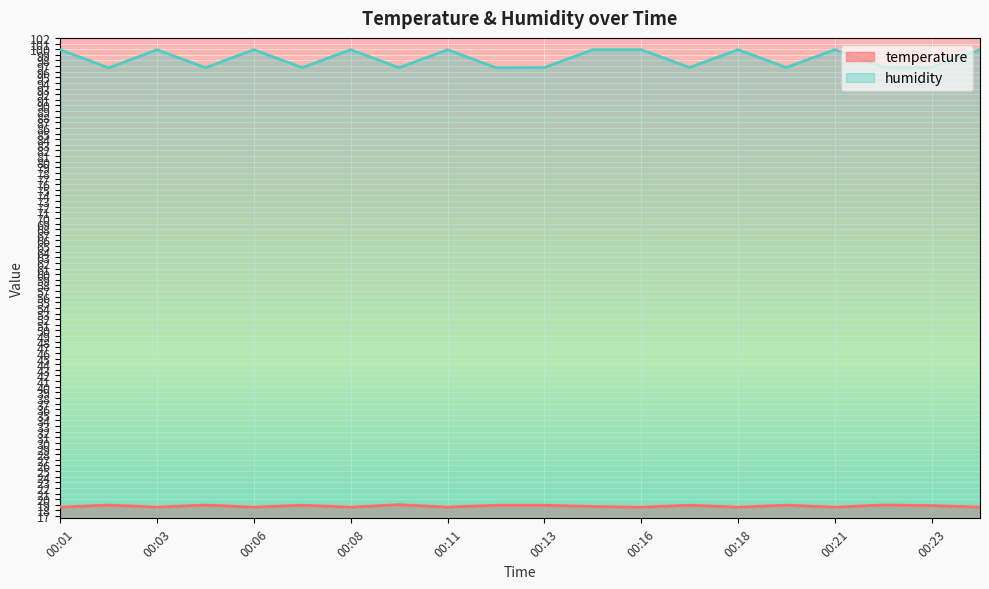

List the series in order of their peak value, highest first.

humidity, temperature